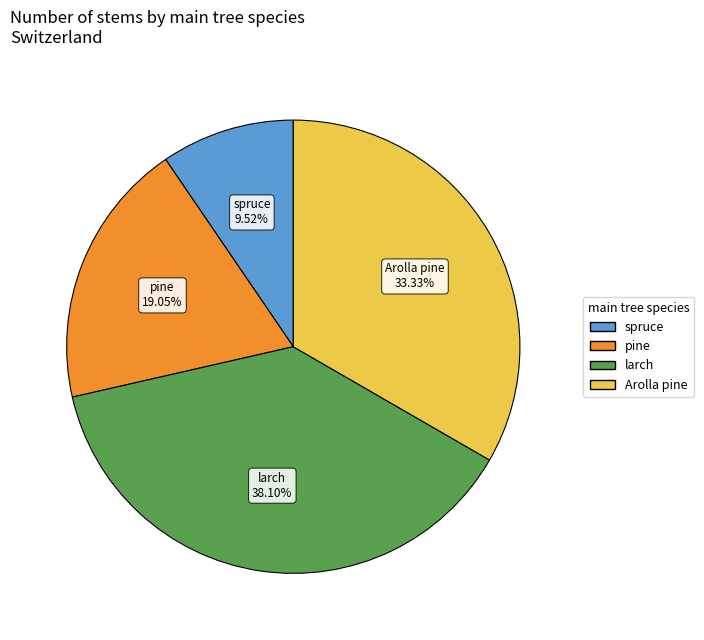

Does any single category account for the majority?

No